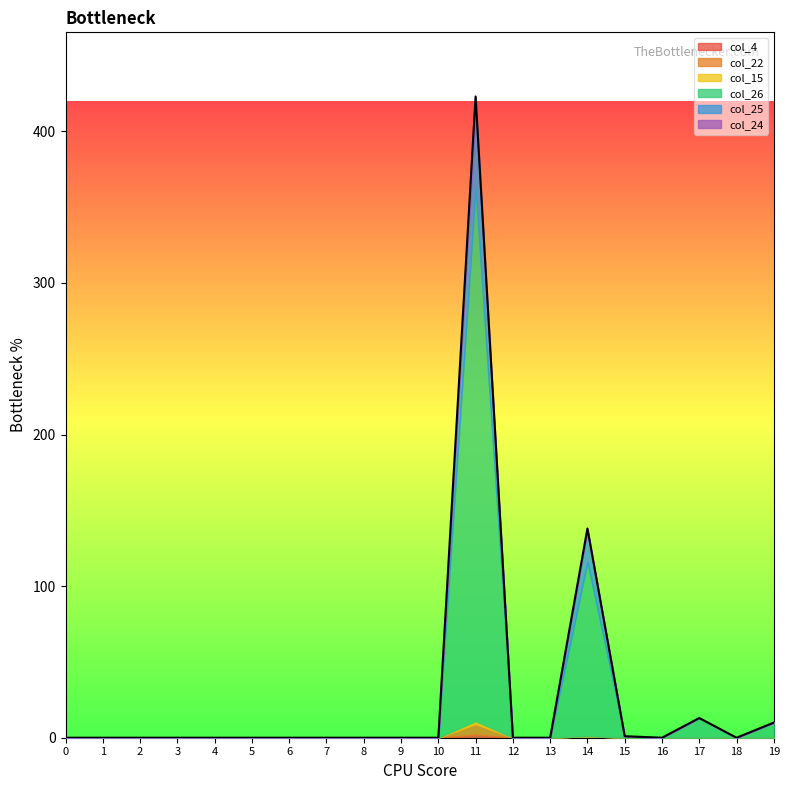

True or false: col_26 and col_4 cross at least once.

False